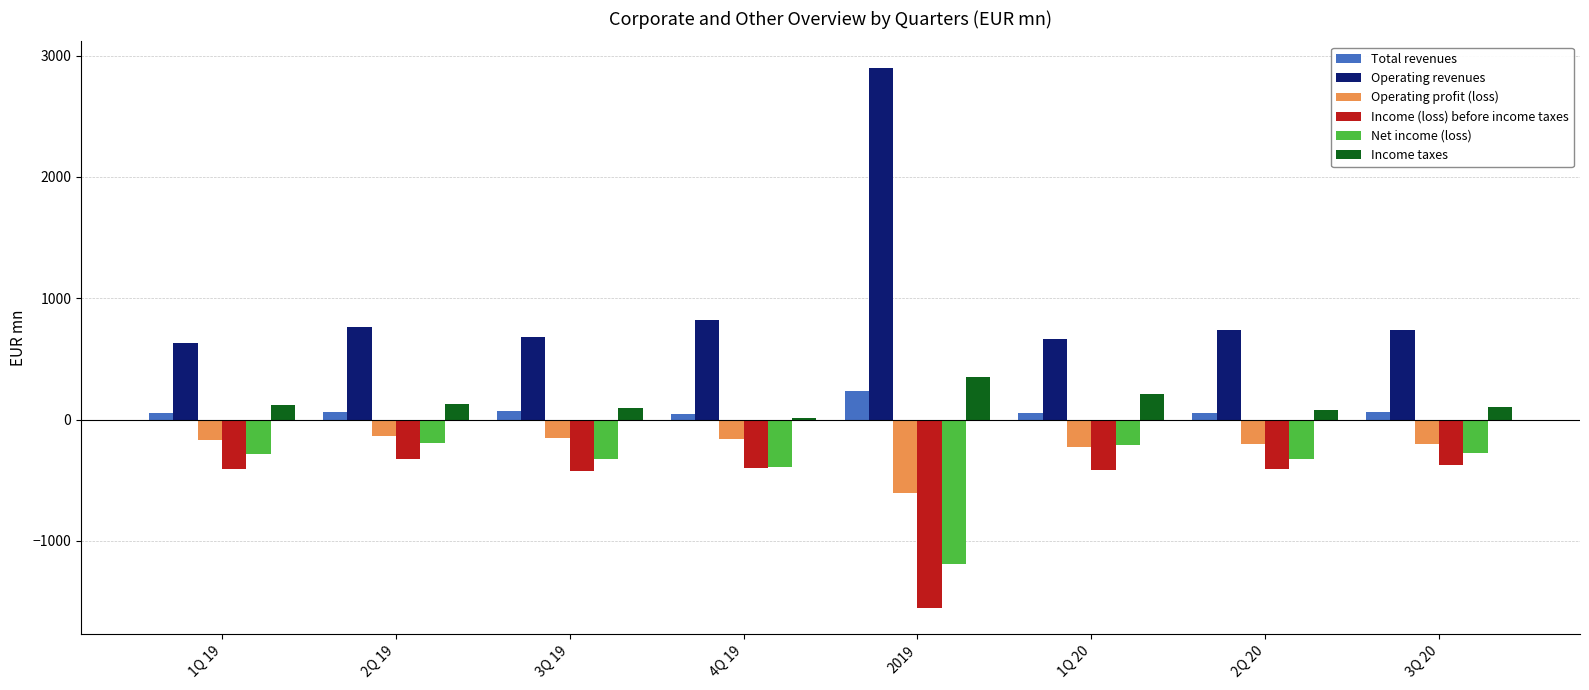

The value of Income taxes at 2Q 19 is 129.4. True or false?

True